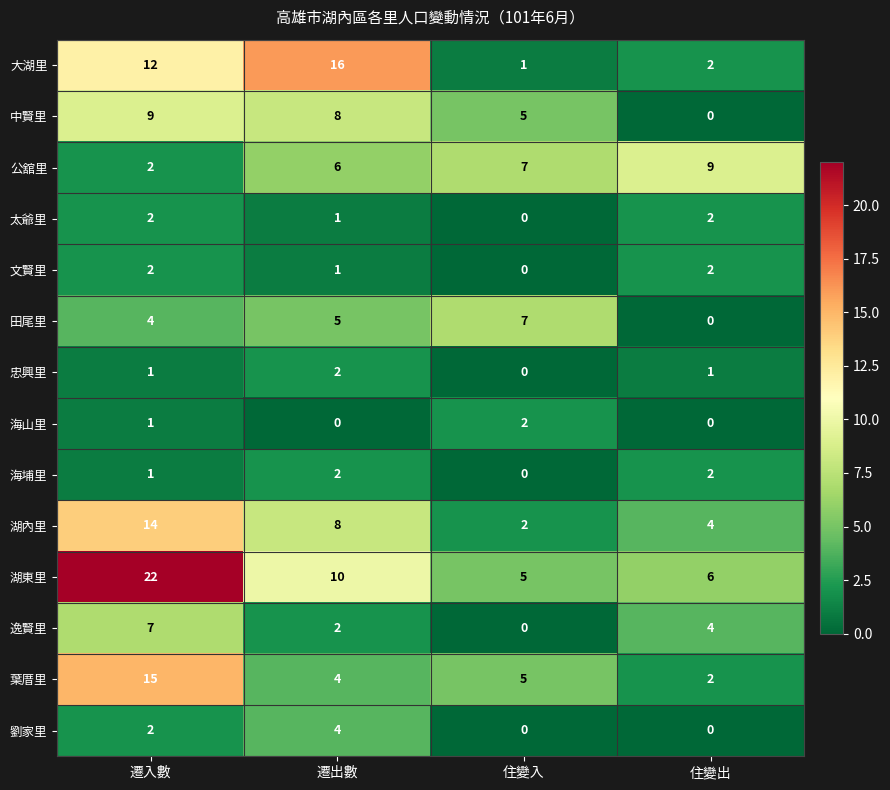

How many values in 海山里 are above zero?

2